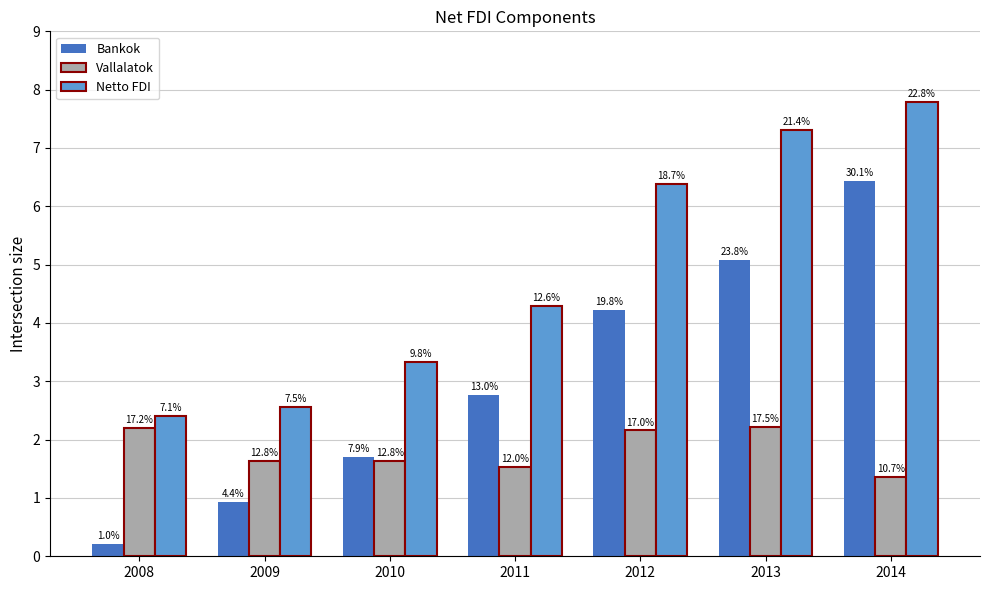

At how many categories does at least one series exceed 4?

4